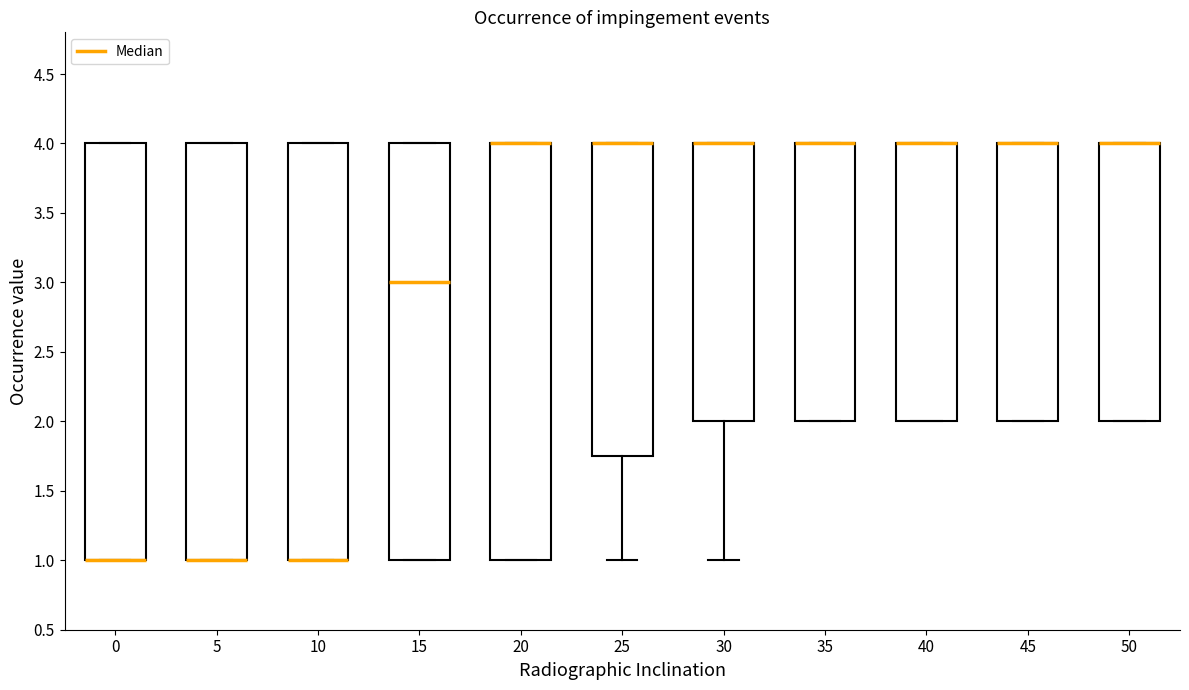

Reading left to right, transcribe this box plot: for each box, give where its median line is, the range the box spans, and where its two whiskers end, as read against the y-axis. The values are not printed on the chart, so give them approximately, as read against the axis.

0: median 1.00 (drawn on the box's lower edge), box 1.00 to 4.00, whiskers 1.00 to 4.00
5: median 1.00 (drawn on the box's lower edge), box 1.00 to 4.00, whiskers 1.00 to 4.00
10: median 1.00 (drawn on the box's lower edge), box 1.00 to 4.00, whiskers 1.00 to 4.00
15: median 3.00, box 1.00 to 4.00, whiskers 1.00 to 4.00
20: median 4.00 (drawn on the box's upper edge), box 1.00 to 4.00, whiskers 1.00 to 4.00
25: median 4.00 (drawn on the box's upper edge), box 1.75 to 4.00, whiskers 1.00 to 4.00
30: median 4.00 (drawn on the box's upper edge), box 2.00 to 4.00, whiskers 1.00 to 4.00
35: median 4.00 (drawn on the box's upper edge), box 2.00 to 4.00, whiskers 2.00 to 4.00
40: median 4.00 (drawn on the box's upper edge), box 2.00 to 4.00, whiskers 2.00 to 4.00
45: median 4.00 (drawn on the box's upper edge), box 2.00 to 4.00, whiskers 2.00 to 4.00
50: median 4.00 (drawn on the box's upper edge), box 2.00 to 4.00, whiskers 2.00 to 4.00